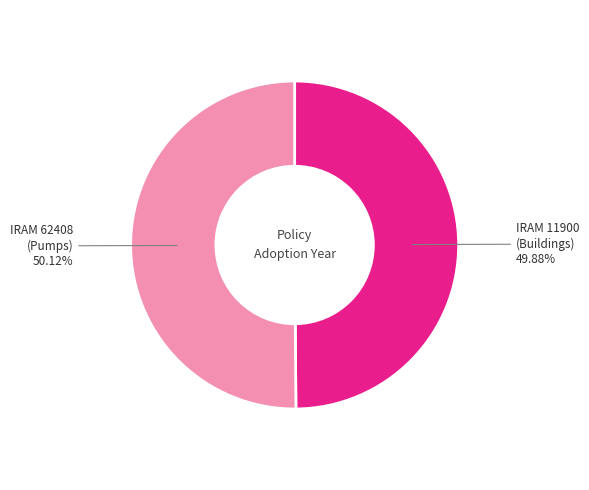

How many slices are in this pie chart?

2